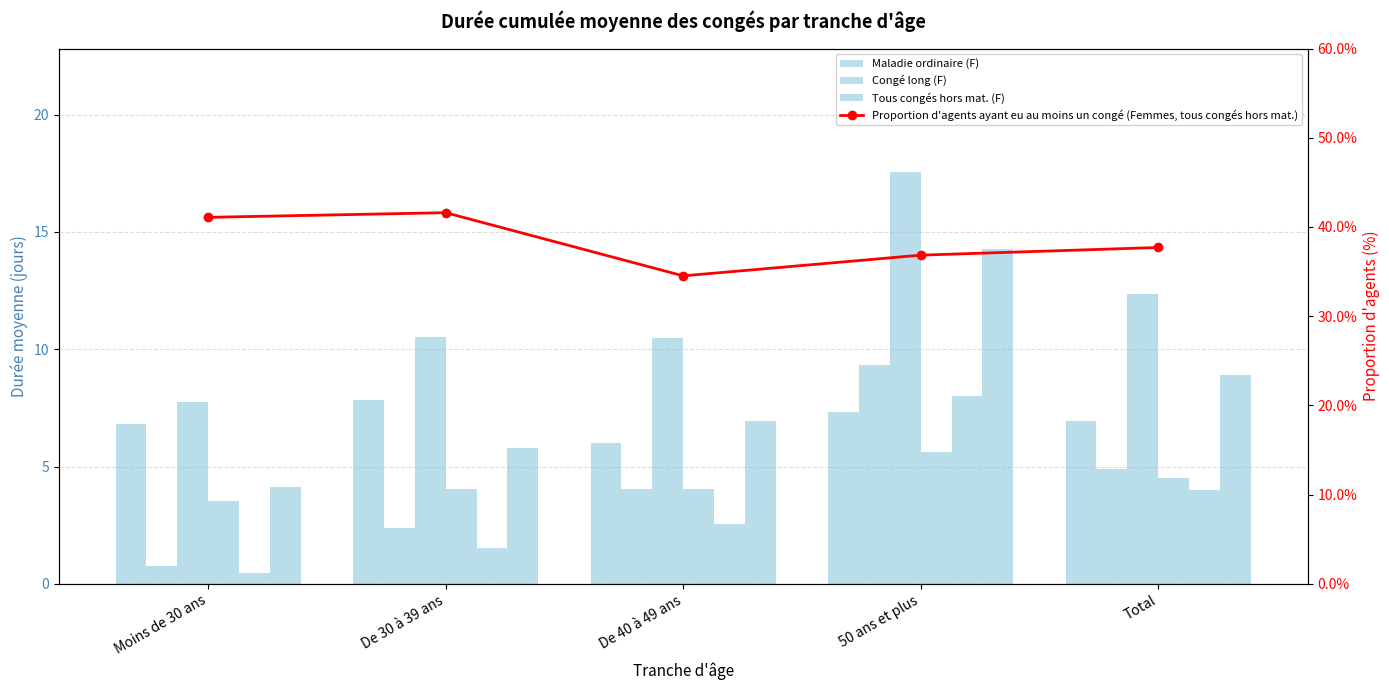

Is the value of Maladie ordinaire (F) at De 40 à 49 ans greater than the value of Tous congés hors mat. (H) at Total?

No